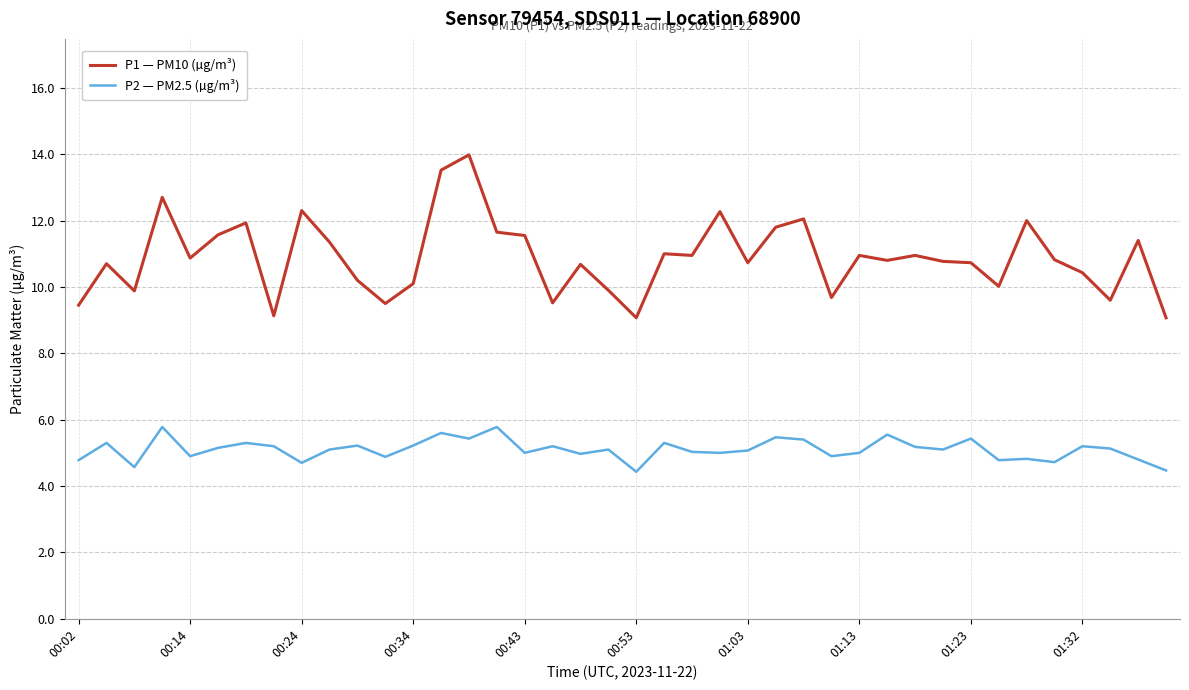

Which series has the largest total across all categories?

P1 — PM10 (µg/m³)